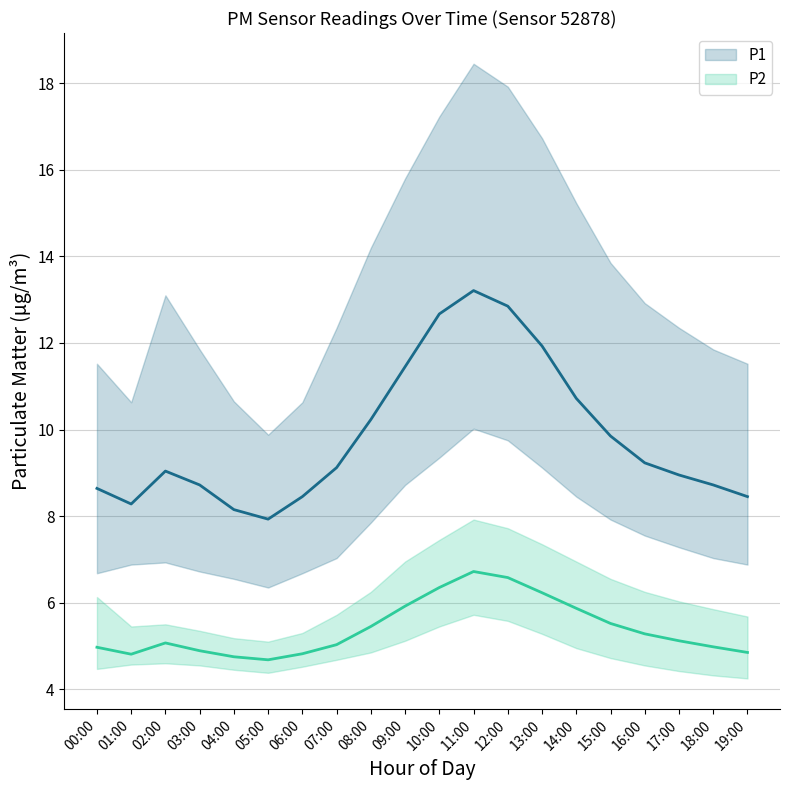

What is the value of the P2 point at the 10th from the left?

5.9